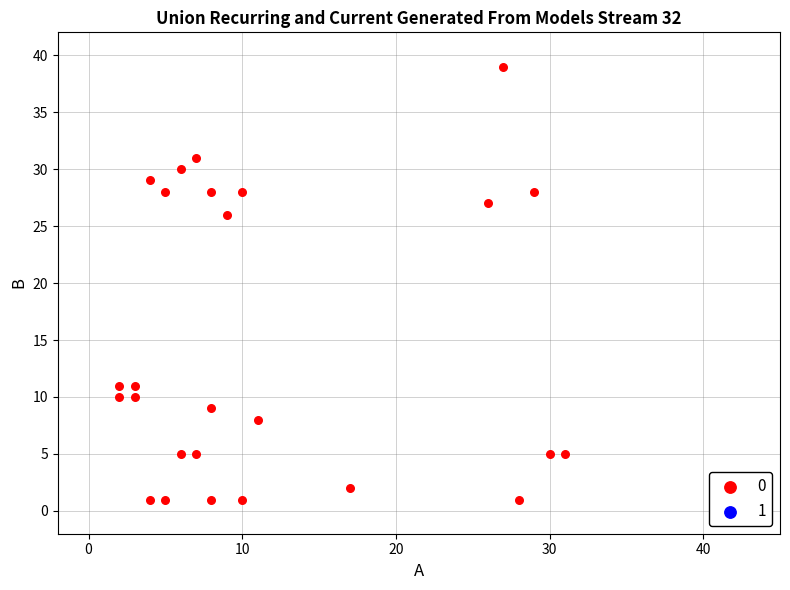

What Y value in the scatter plot is closest to 20?

26